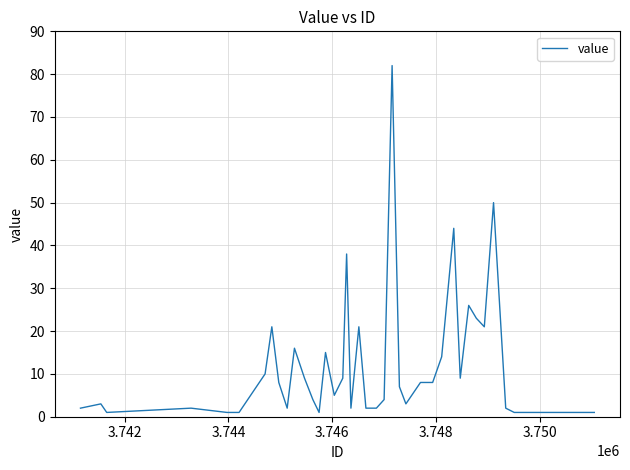

What is the maximum value shown in the chart?

82